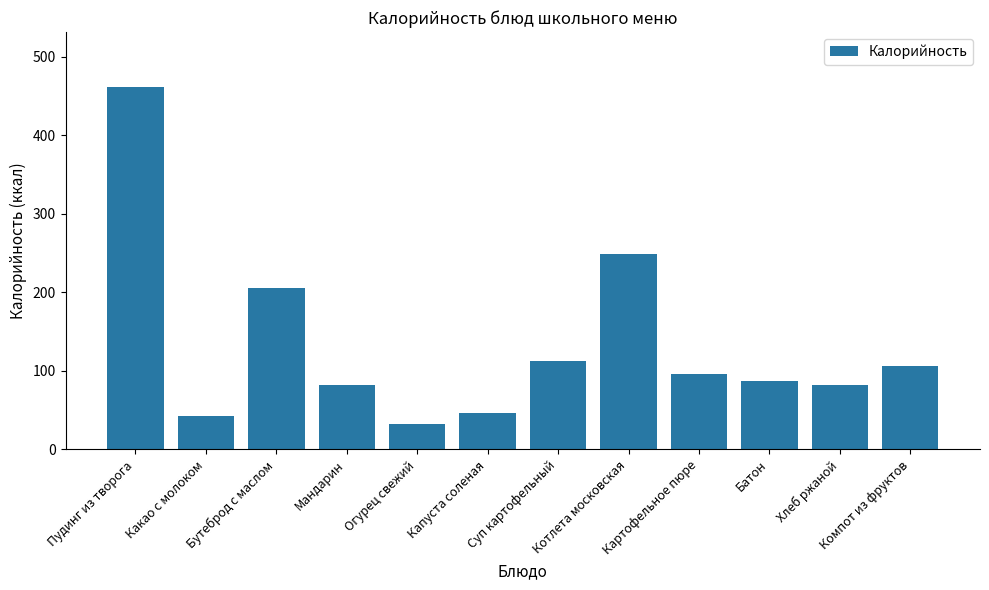

What position from the left is Какао с молоком?

2